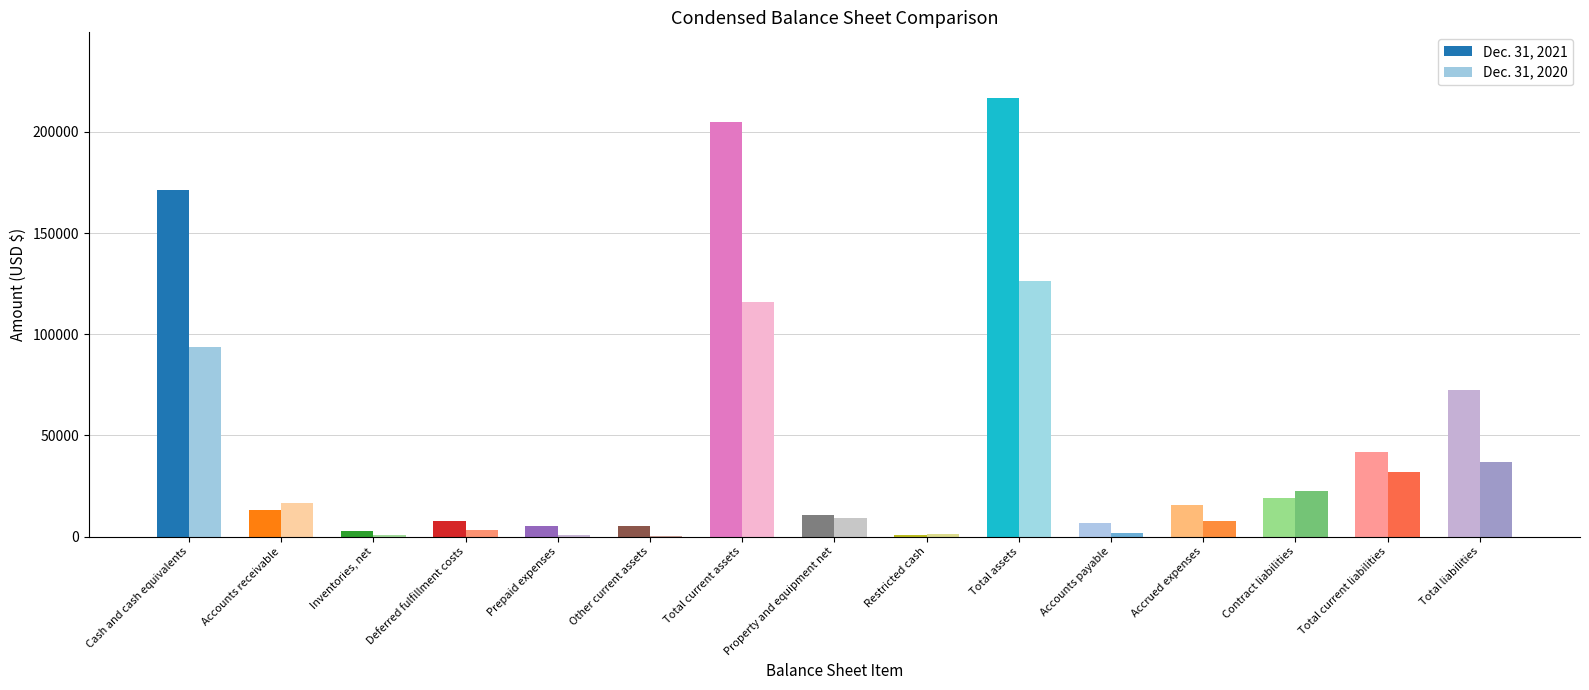

Rank the series by their average value, from lowest to highest.

Dec. 31, 2020, Dec. 31, 2021